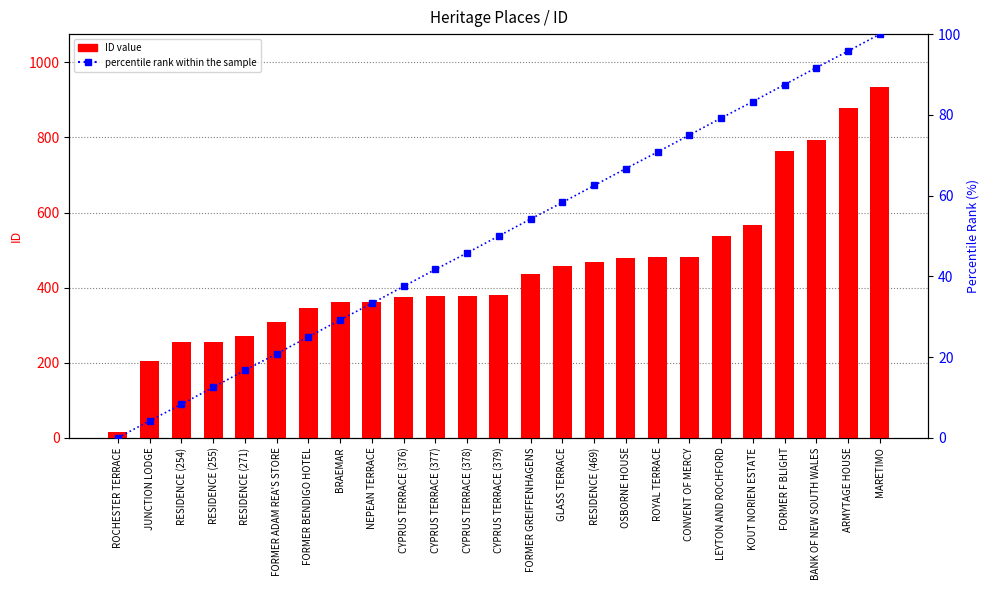

Reading right to left, what are all the values shown in this chart?

ID value: 935.0	879.0	794.0	763.0	567.0	537.0	482.0	481.0	480.0	469.0	457.0	436.0	379.0	378.0	377.0	376.0	363.0	361.0	346.0	308.0	271.0	255.0	254.0	205.0	15.0
percentile rank within the sample: 100.0	95.8	91.7	87.5	83.3	79.2	75.0	70.8	66.7	62.5	58.3	54.2	50.0	45.8	41.7	37.5	33.3	29.2	25.0	20.8	16.7	12.5	8.3	4.2	0.0